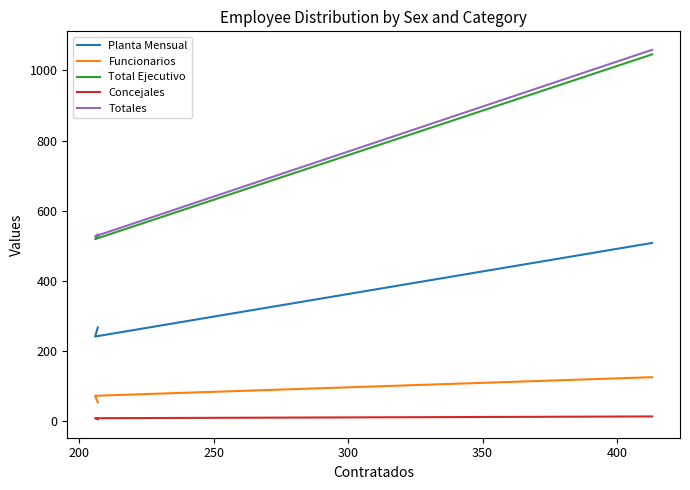

What is the spread (max minus min) of values at 200?

519